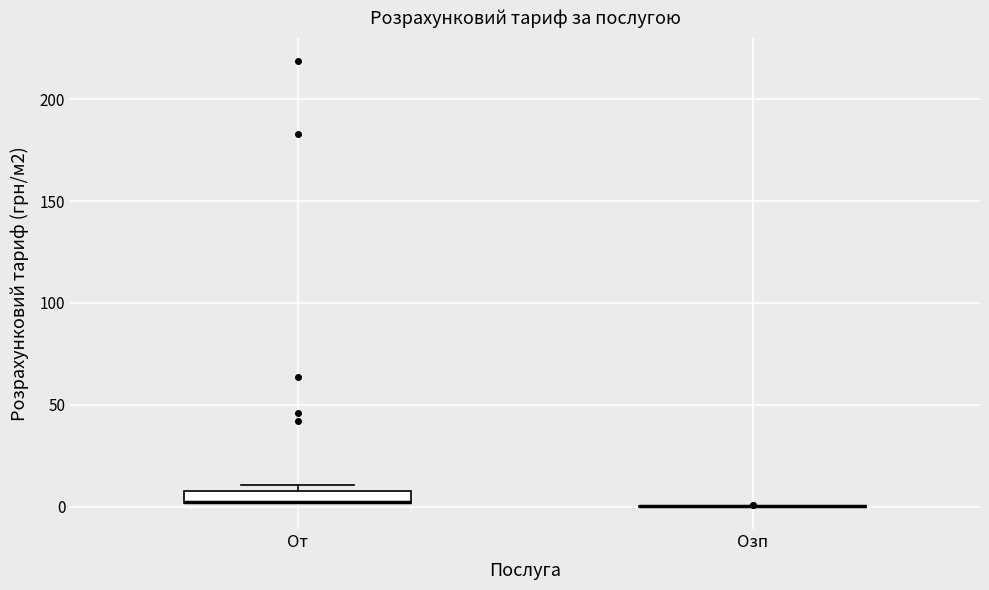

Which box is the tallest, from its lower edge to its upper edge?

От